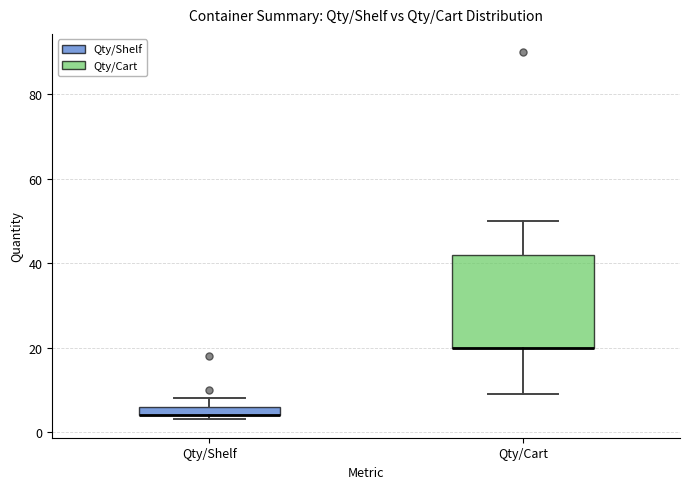

Where is the upper edge of the box for Qty/Shelf on the y-axis? The values are not printed on the chart, so give them approximately, as read against the axis.

6